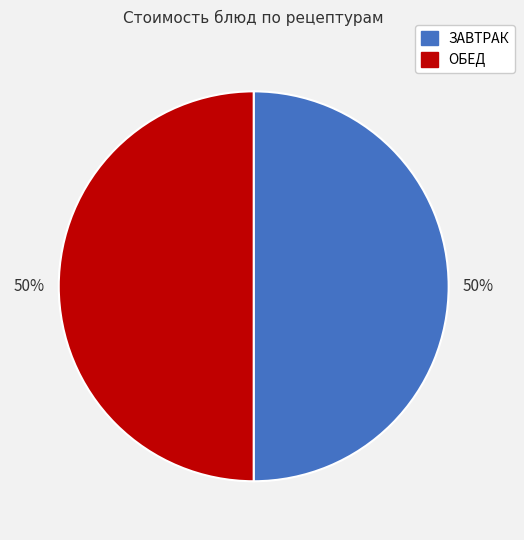

Do ЗАВТРАК and ОБЕД together represent more than half of the pie?

Yes